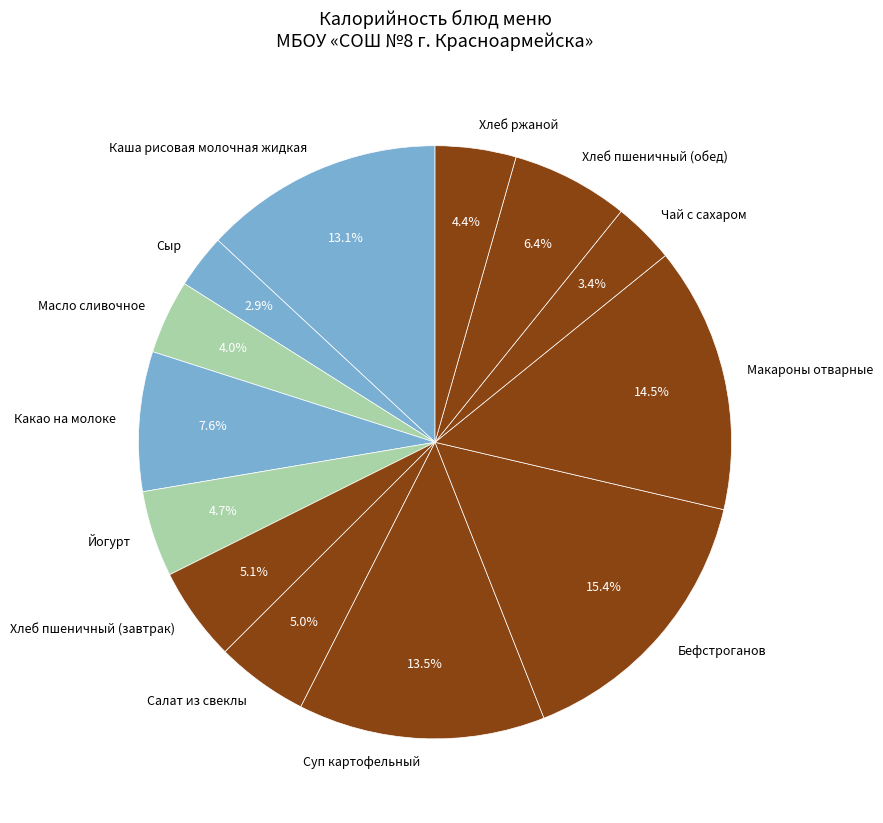

The Какао на молоке slice represents 8% of the pie. True or false?

True